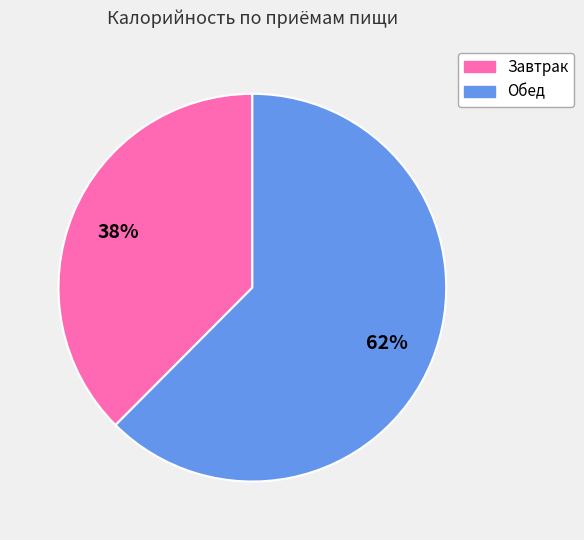

Rank the categories by value from lowest to highest.

Завтрак, Обед